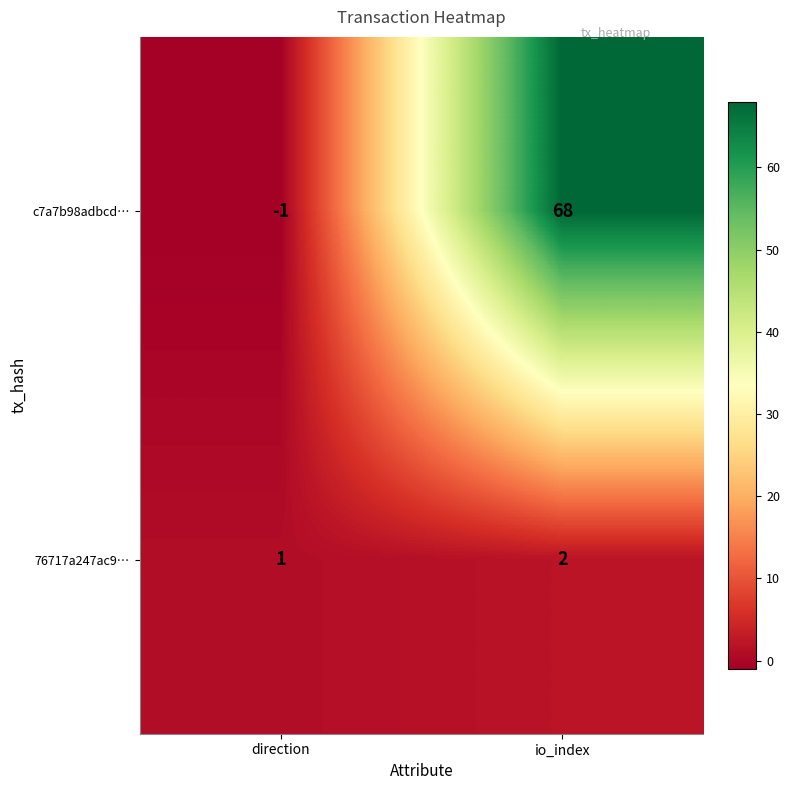

Which series changed the most between direction and io_index?

c7a7b98adbcd…